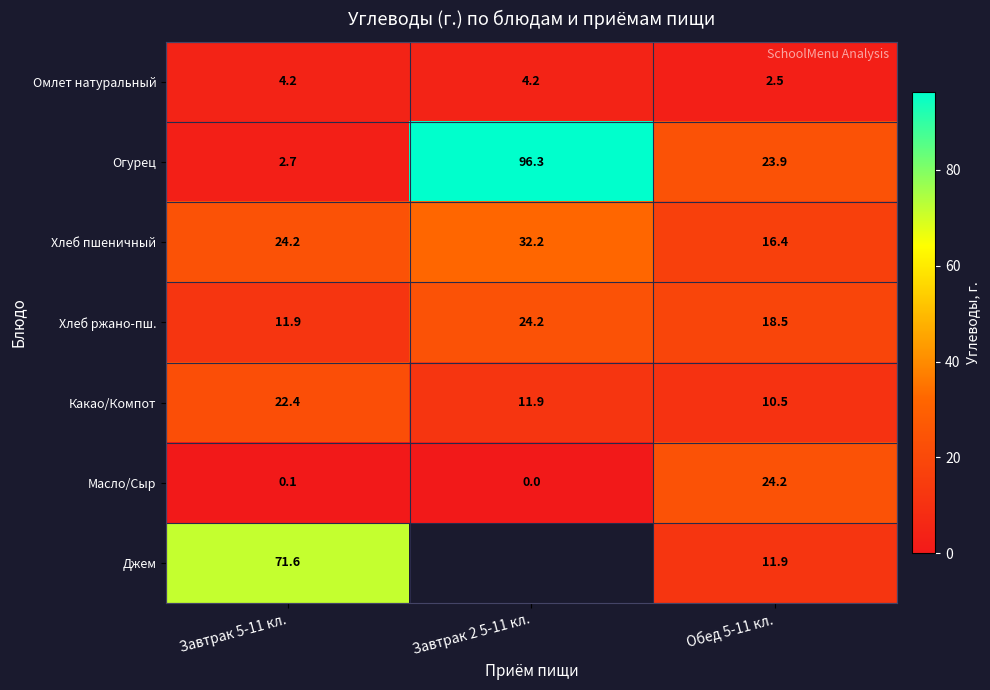

List the labels in order of Огурец value, smallest first.

Завтрак 5-11 кл., Обед 5-11 кл., Завтрак 2 5-11 кл.